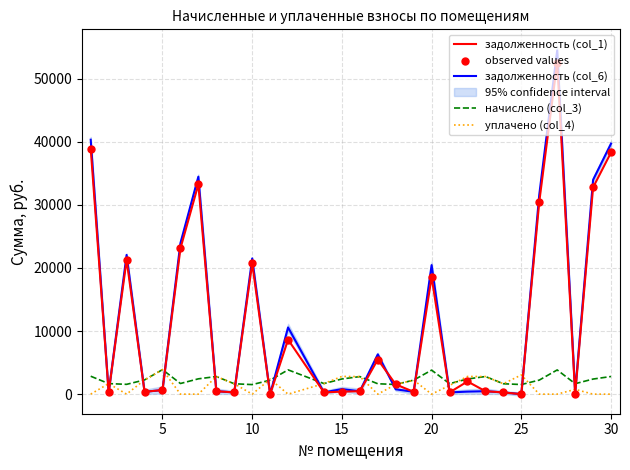

Which series has the widest spread of Y values?

задолженность (col_6)